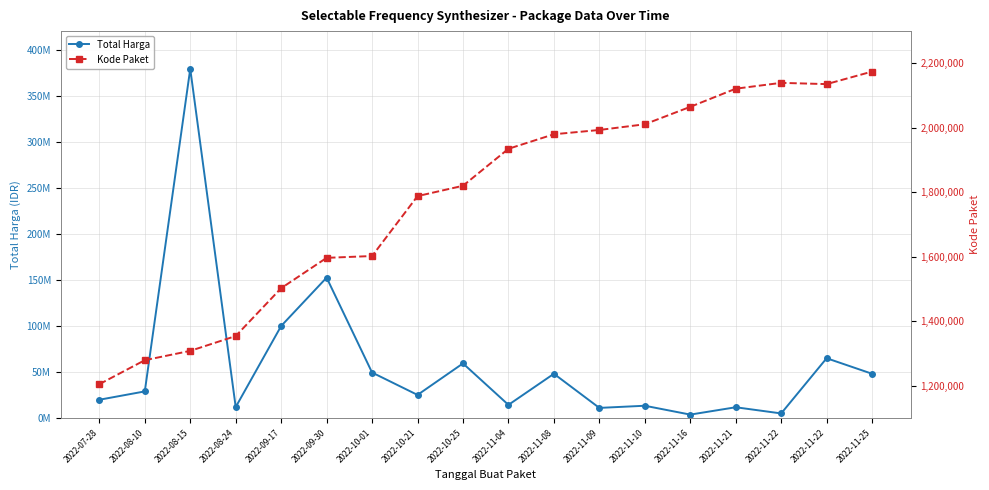

Is the value of Total Harga at 2022-09-17 greater than the value of Kode Paket at 2022-09-30?

Yes